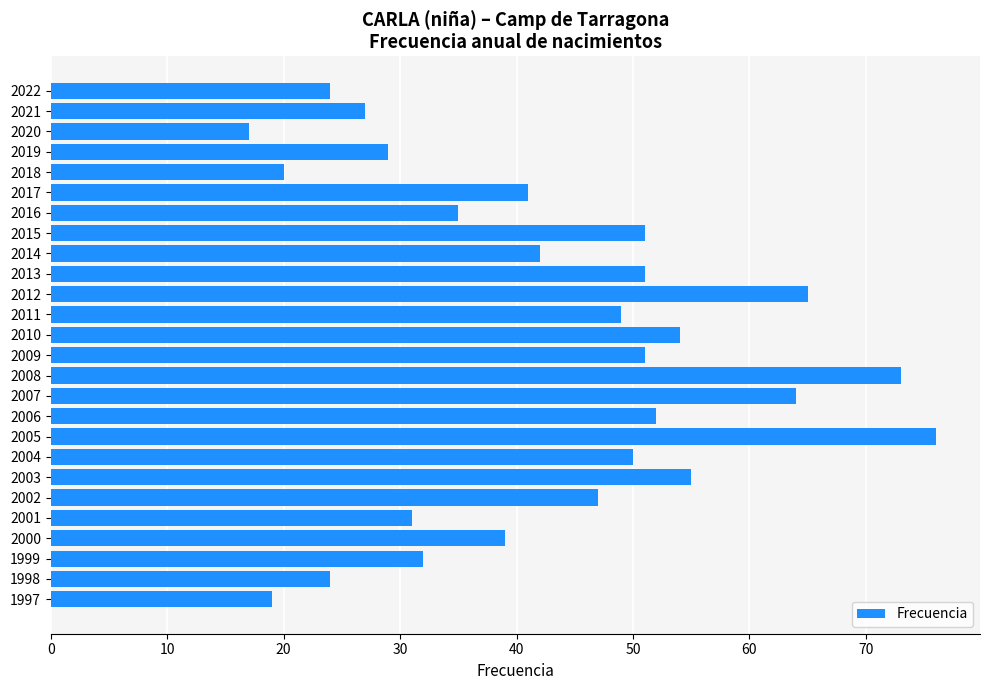

Which category has the highest value across all series?

2005